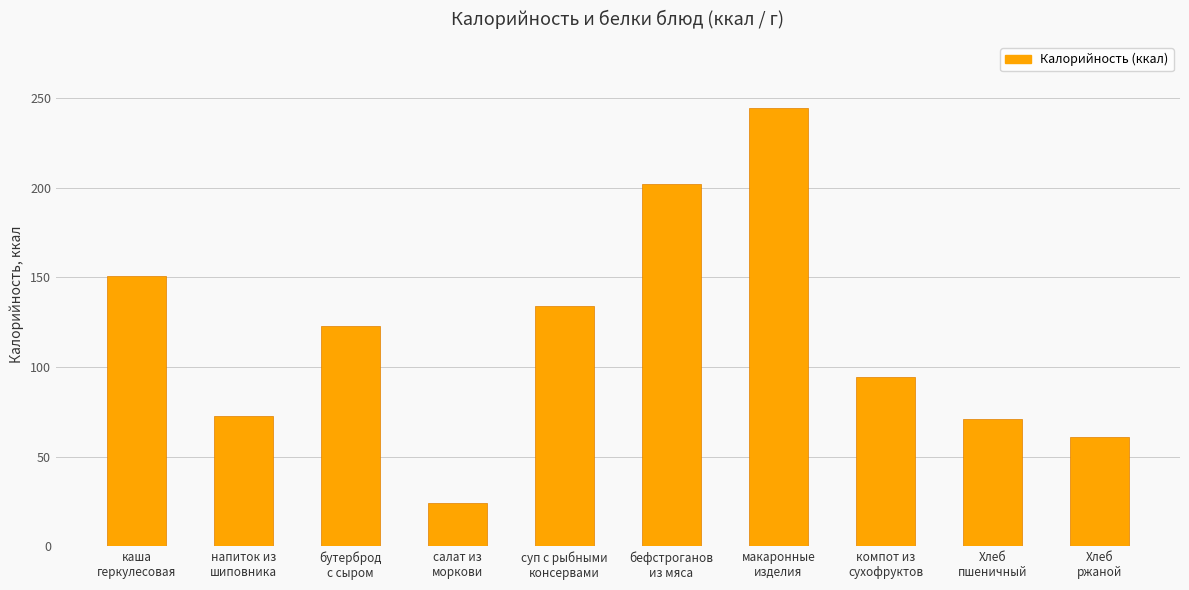

Between бефстроганов
из мяса and каша
геркулесовая, which is larger?

бефстроганов
из мяса